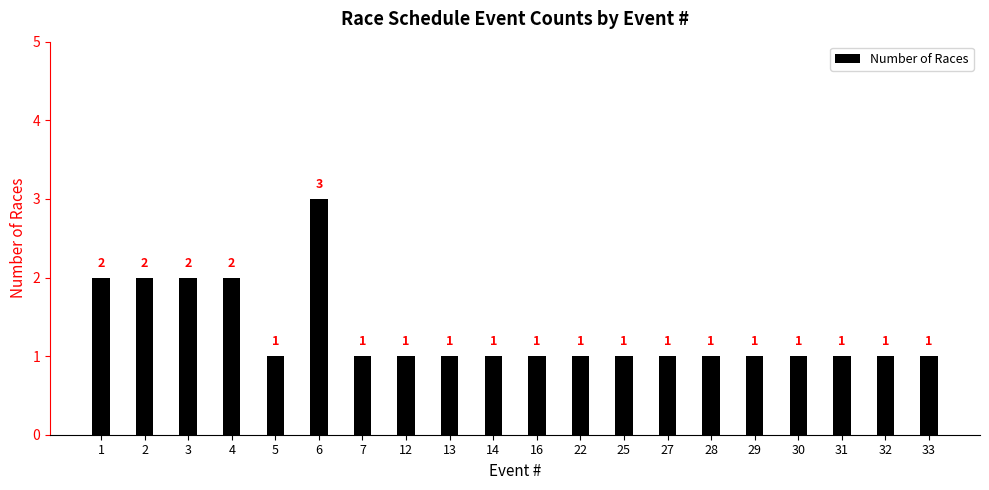

What is the maximum value shown in the chart?

3